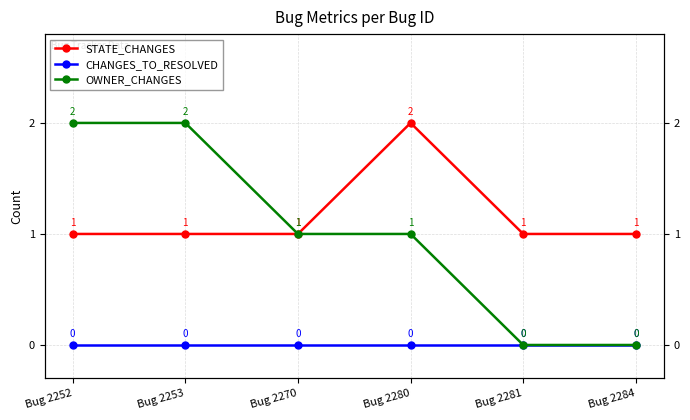

True or false: STATE_CHANGES and OWNER_CHANGES cross at least once.

False